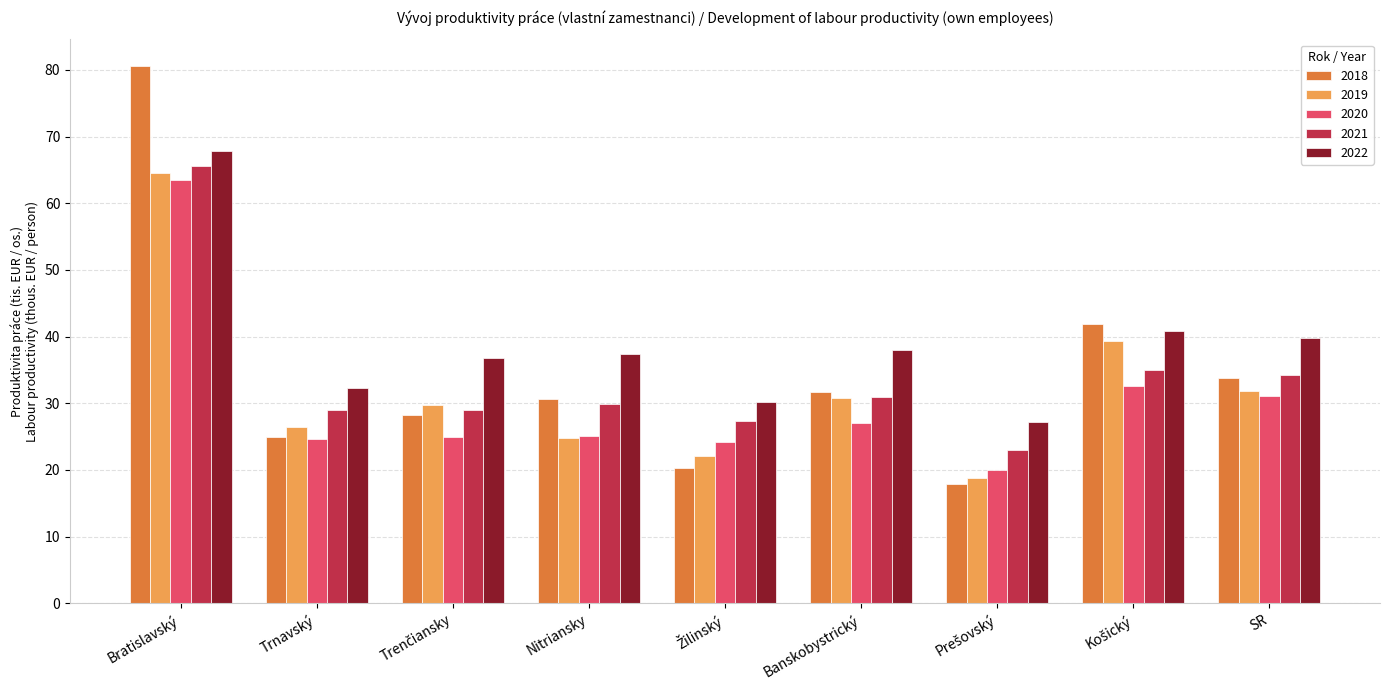

What is the difference between the maximum and minimum values in the 2019 series?

45.7